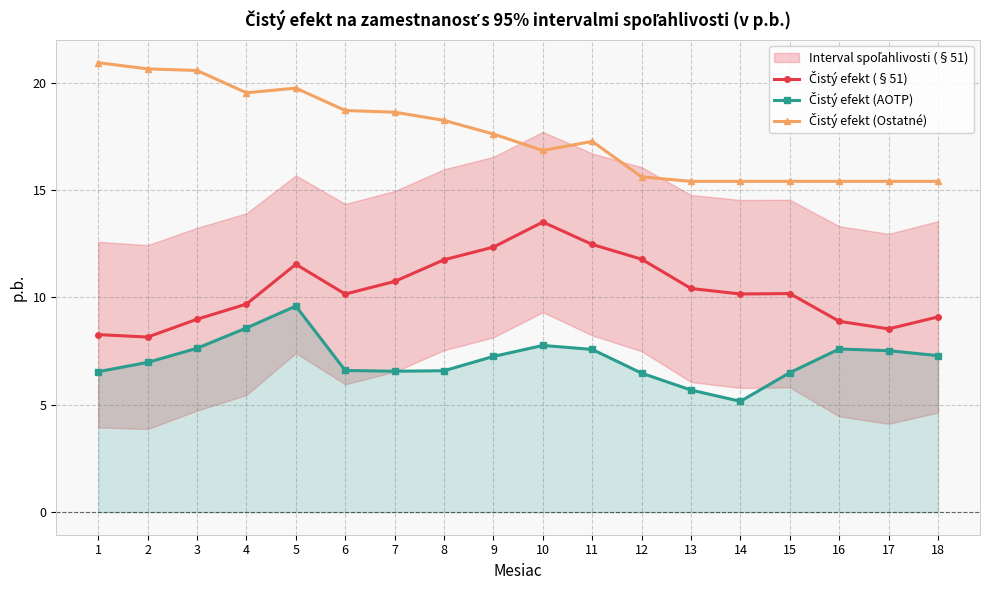

At which label does Čistý efekt (§51) reach its peak?

10